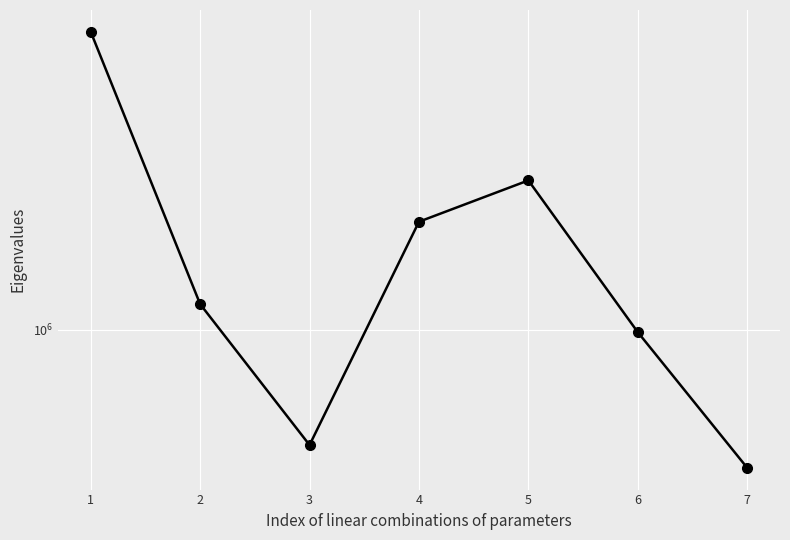

What is the value of the 3rd point from the left?

447894